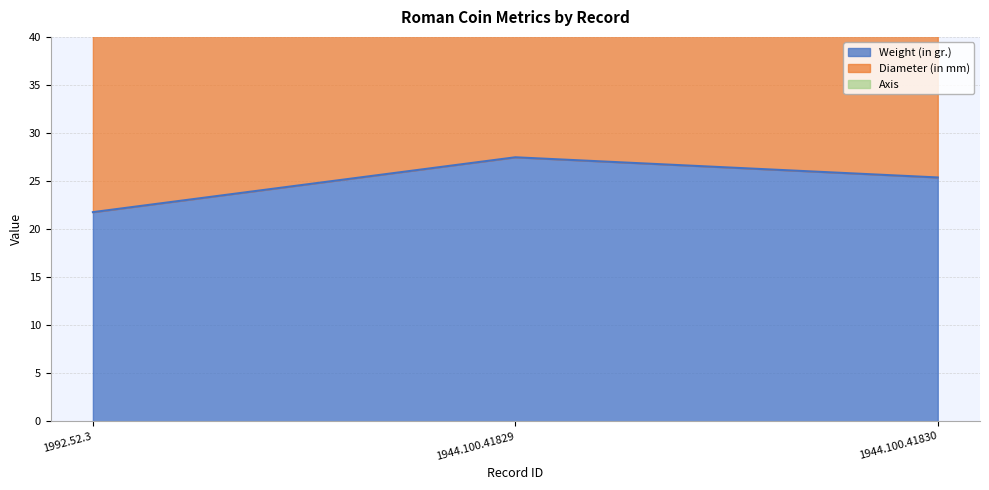

What is the greatest value displayed?

68.5